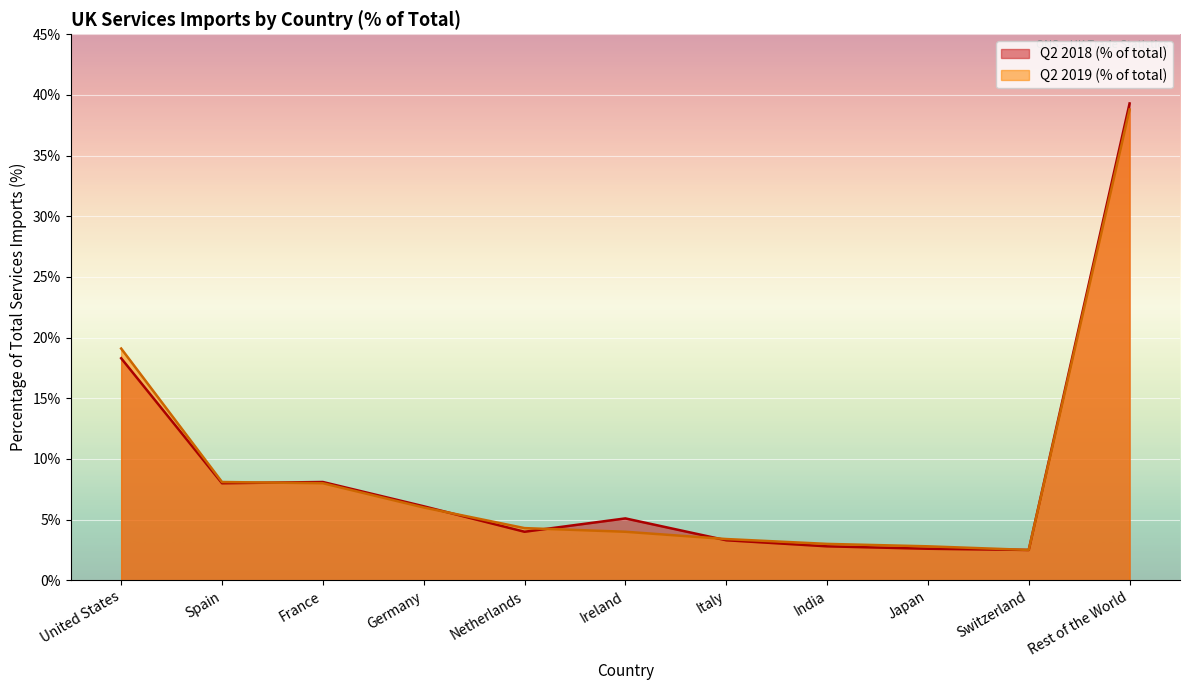

Which series ends up on top after the final intersection of Q2 2019 (% of total) and Q2 2018 (% of total)?

Q2 2019 (% of total)